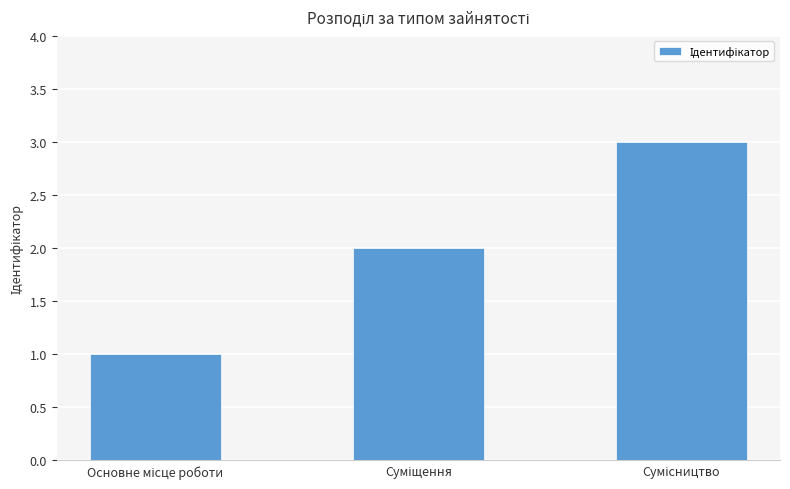

Reading right to left, transcribe all the data shown in this chart.

3	2	1